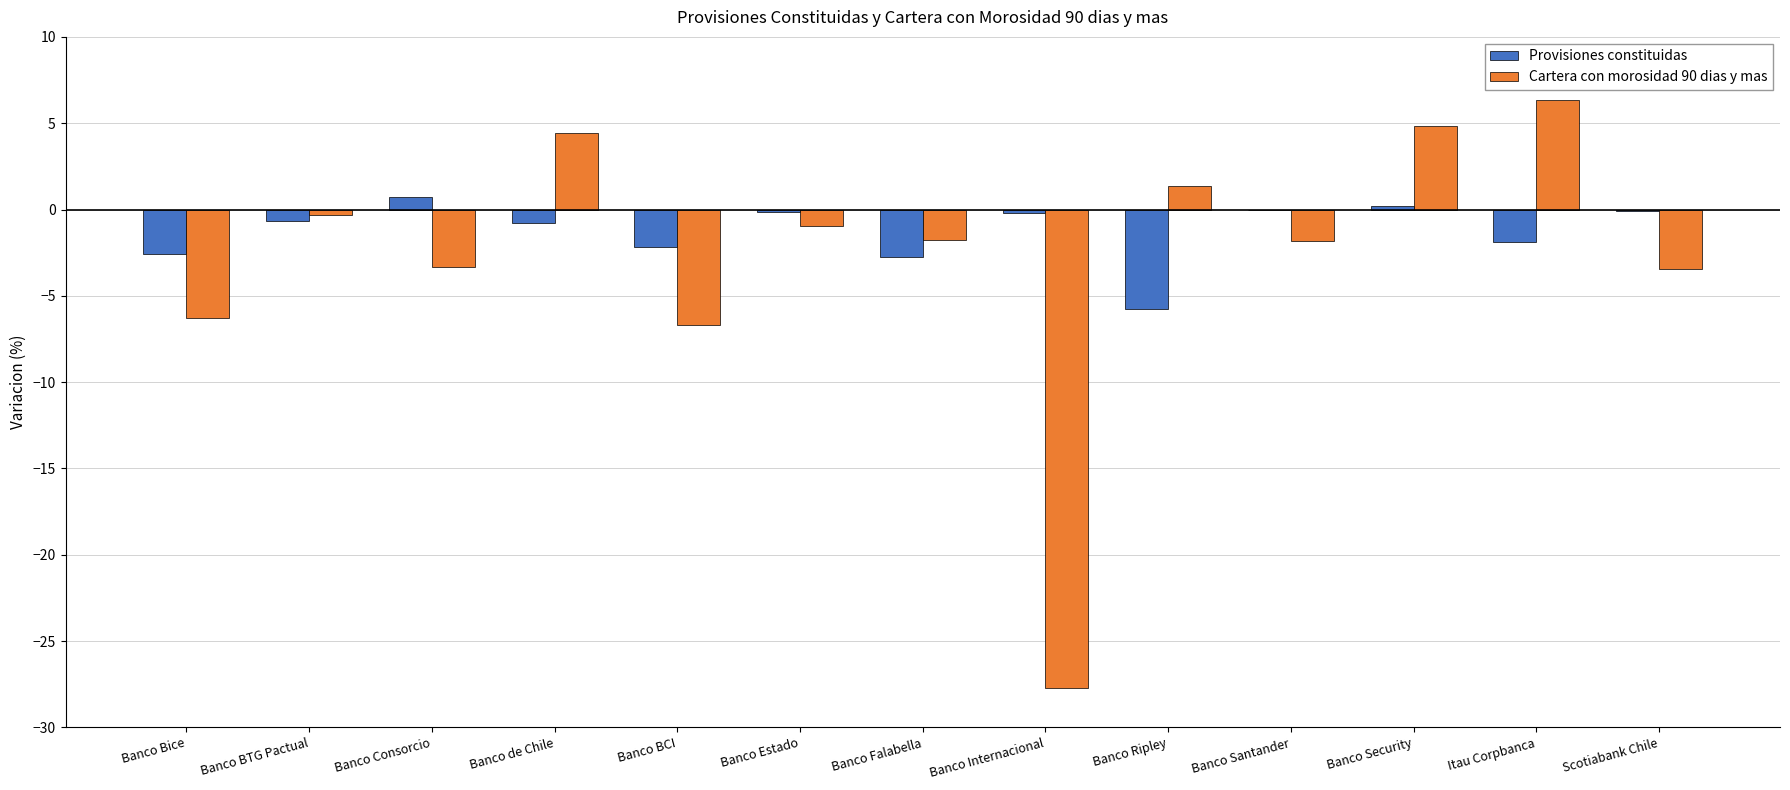

Read the Provisiones constituidas value at Itau Corpbanca.

-1.9